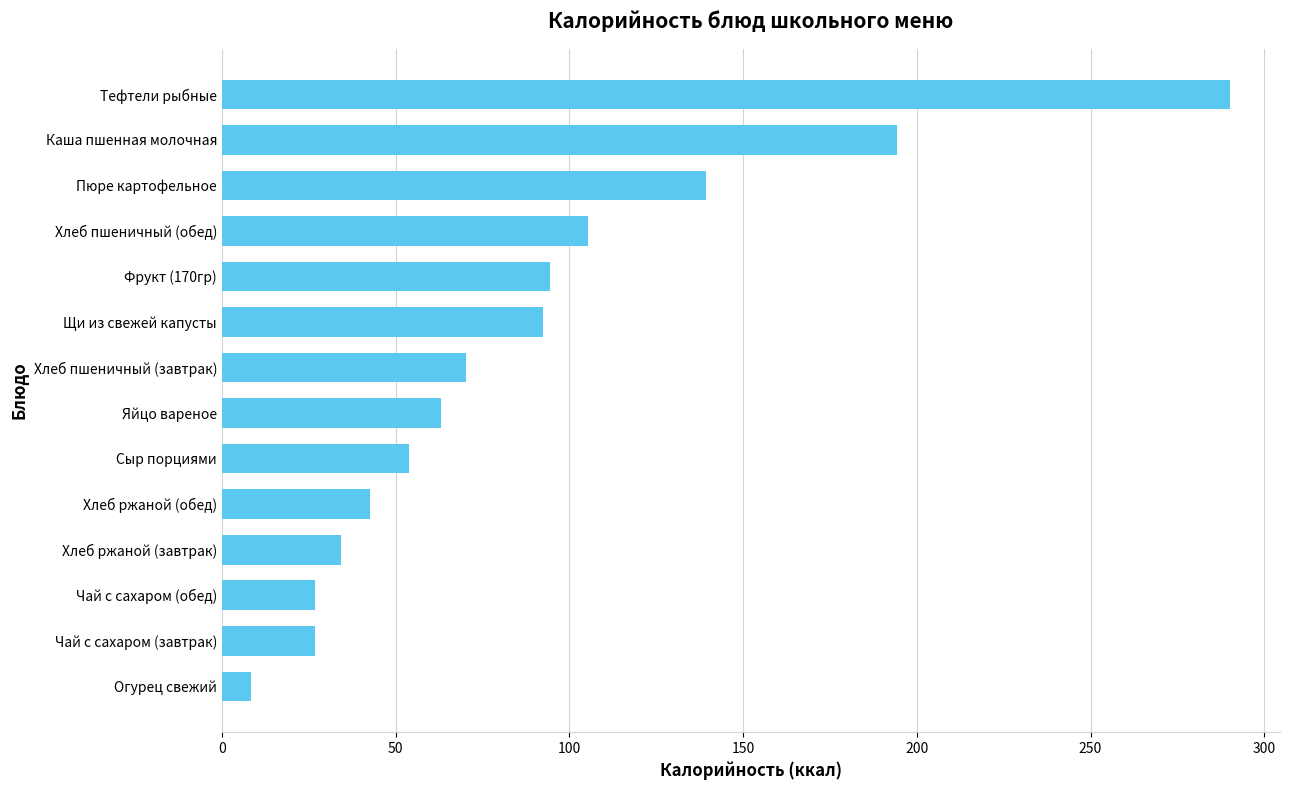

How many data points are above 70?

7